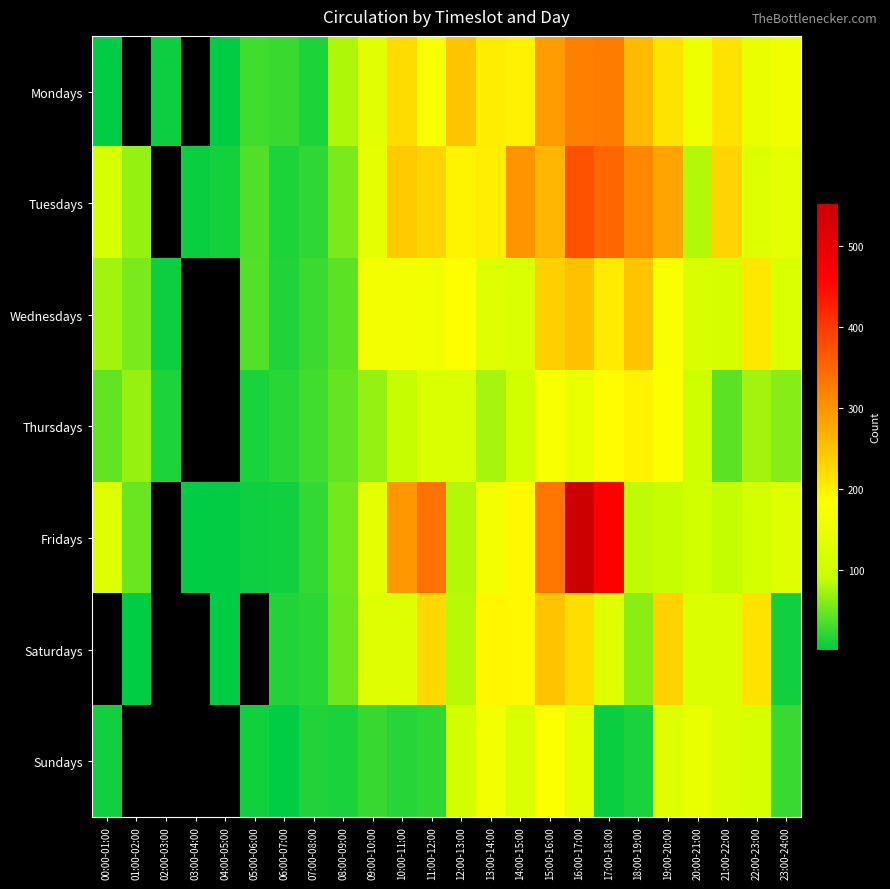

What is the total value across all series at 13:00-14:00?

1124.0